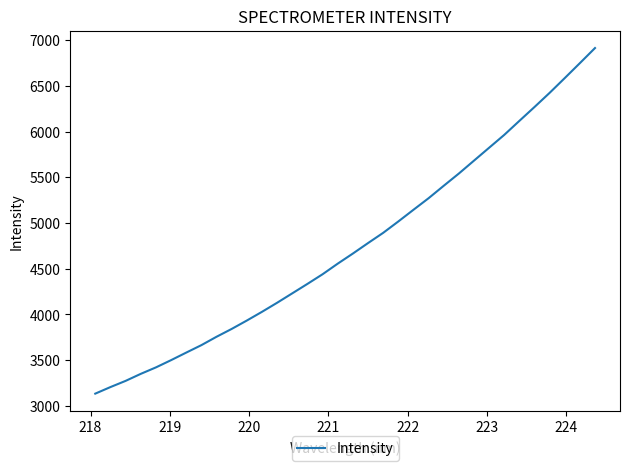

What is the difference between the maximum and minimum values?

3782.0